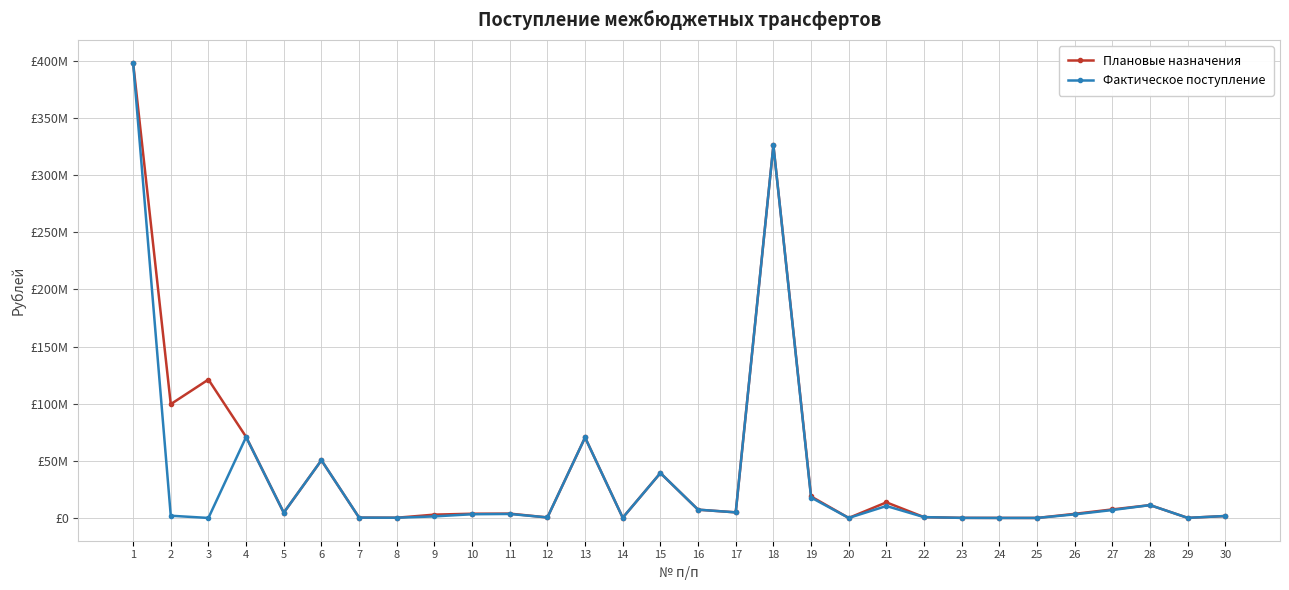

What is the average value of the Фактическое поступление series?

34532900.2